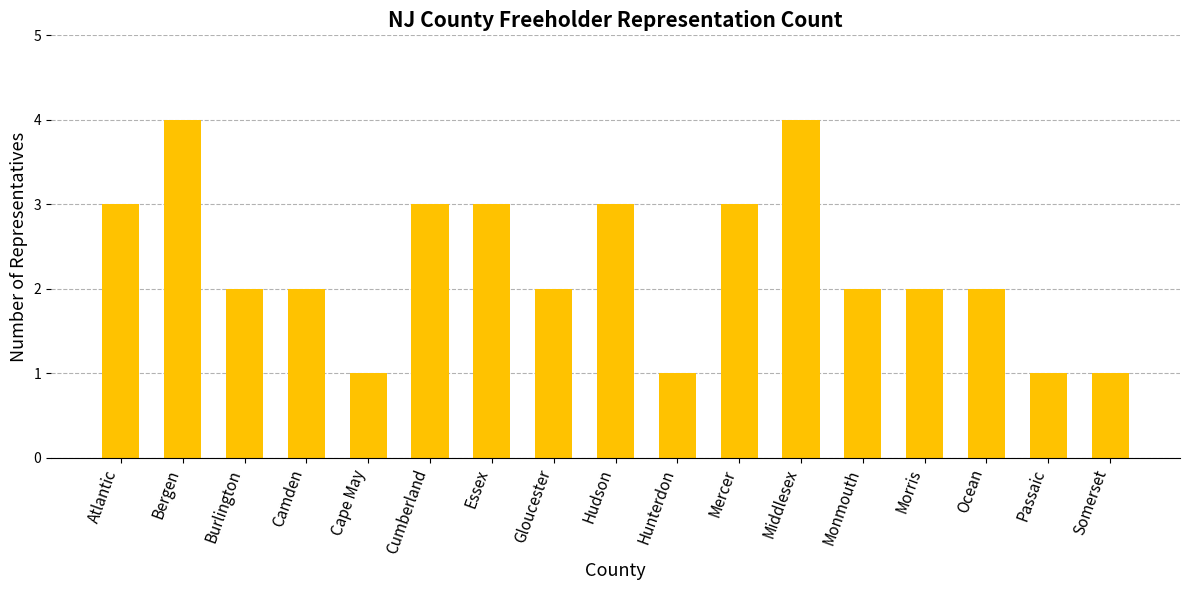

What is the maximum value shown in the chart?

4